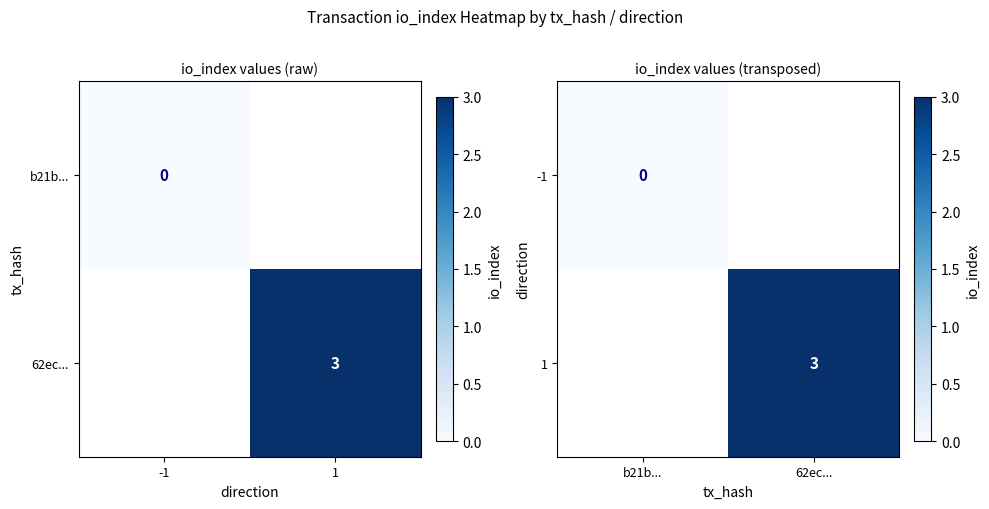

At how many categories does at least one series exceed 0?

1